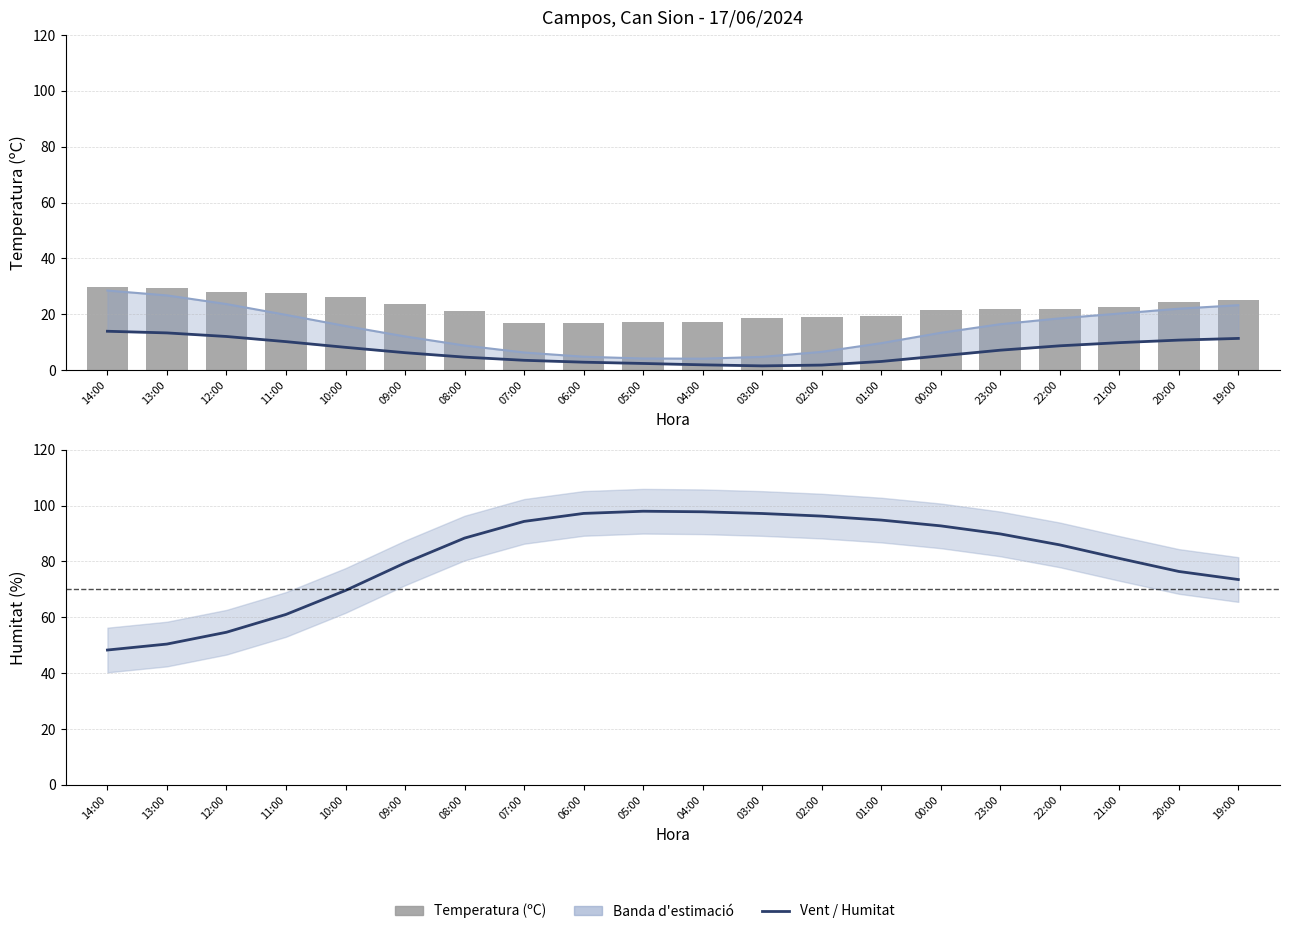

How many data points in Velocitat del vent (km/h) are less than 7?

10